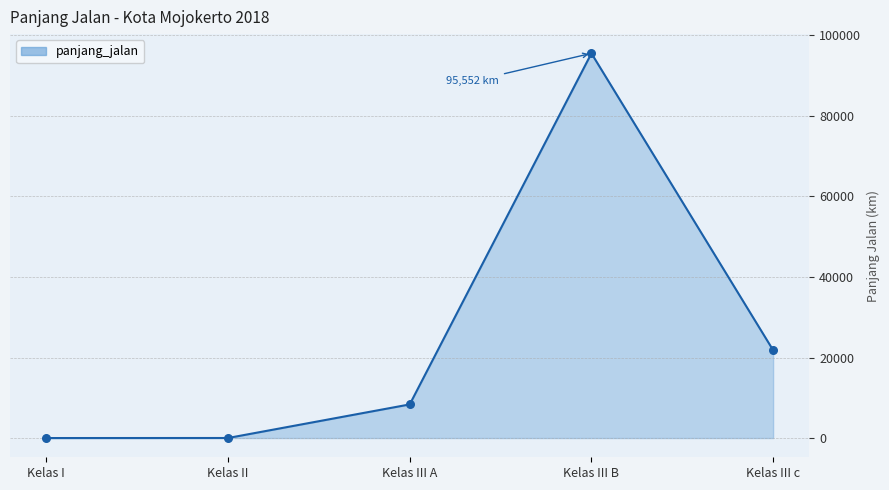

Approximately how many times larger is the value at Kelas III B compared to Kelas II?

7838.6